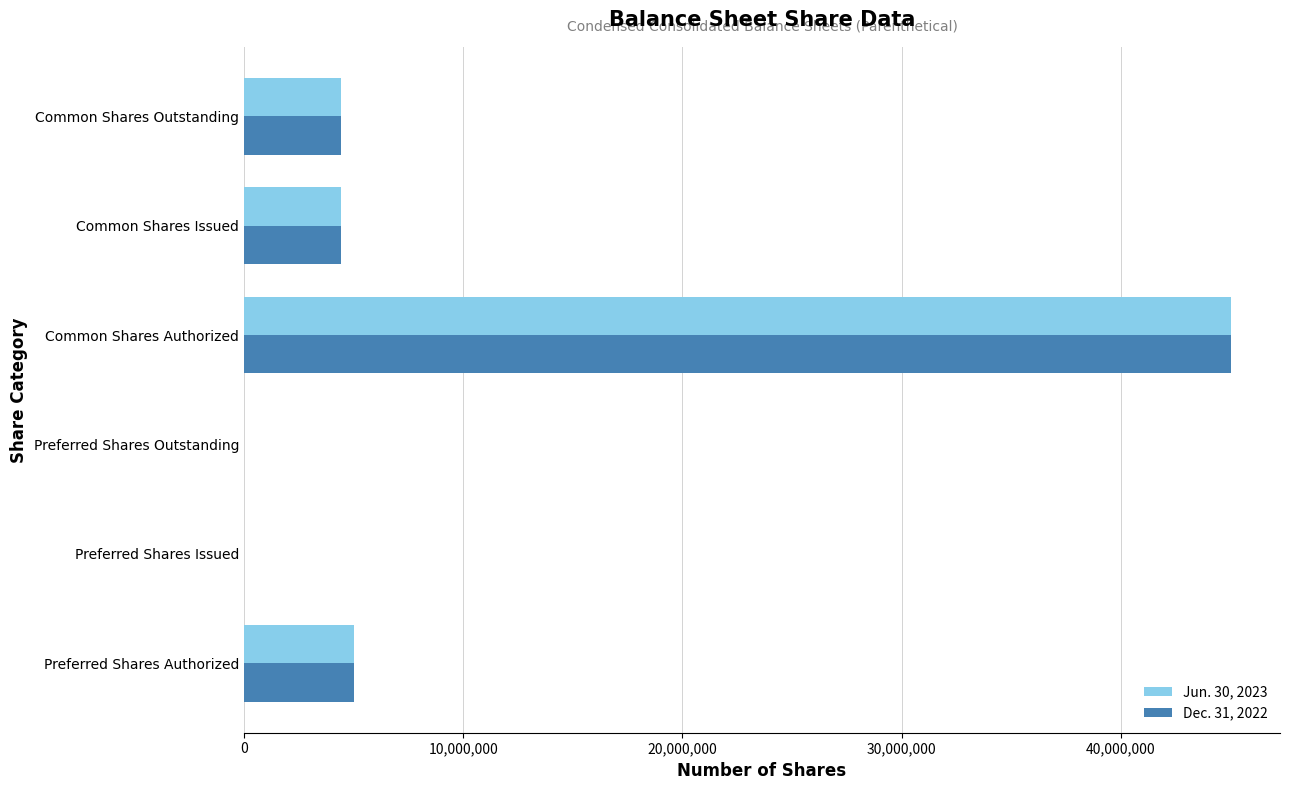

How many categories are shown in the chart?

6